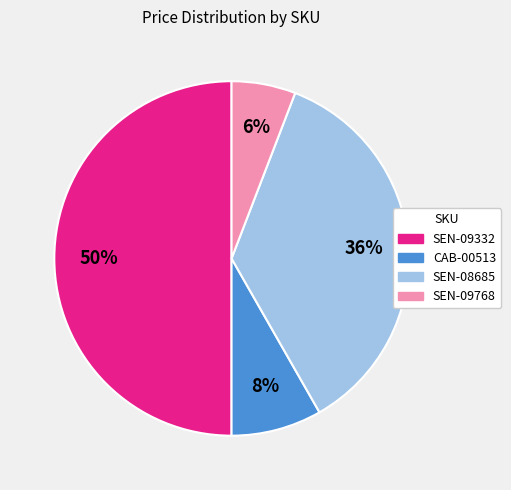

Is the sum of SEN-09768 and SEN-08685 greater than half?

No